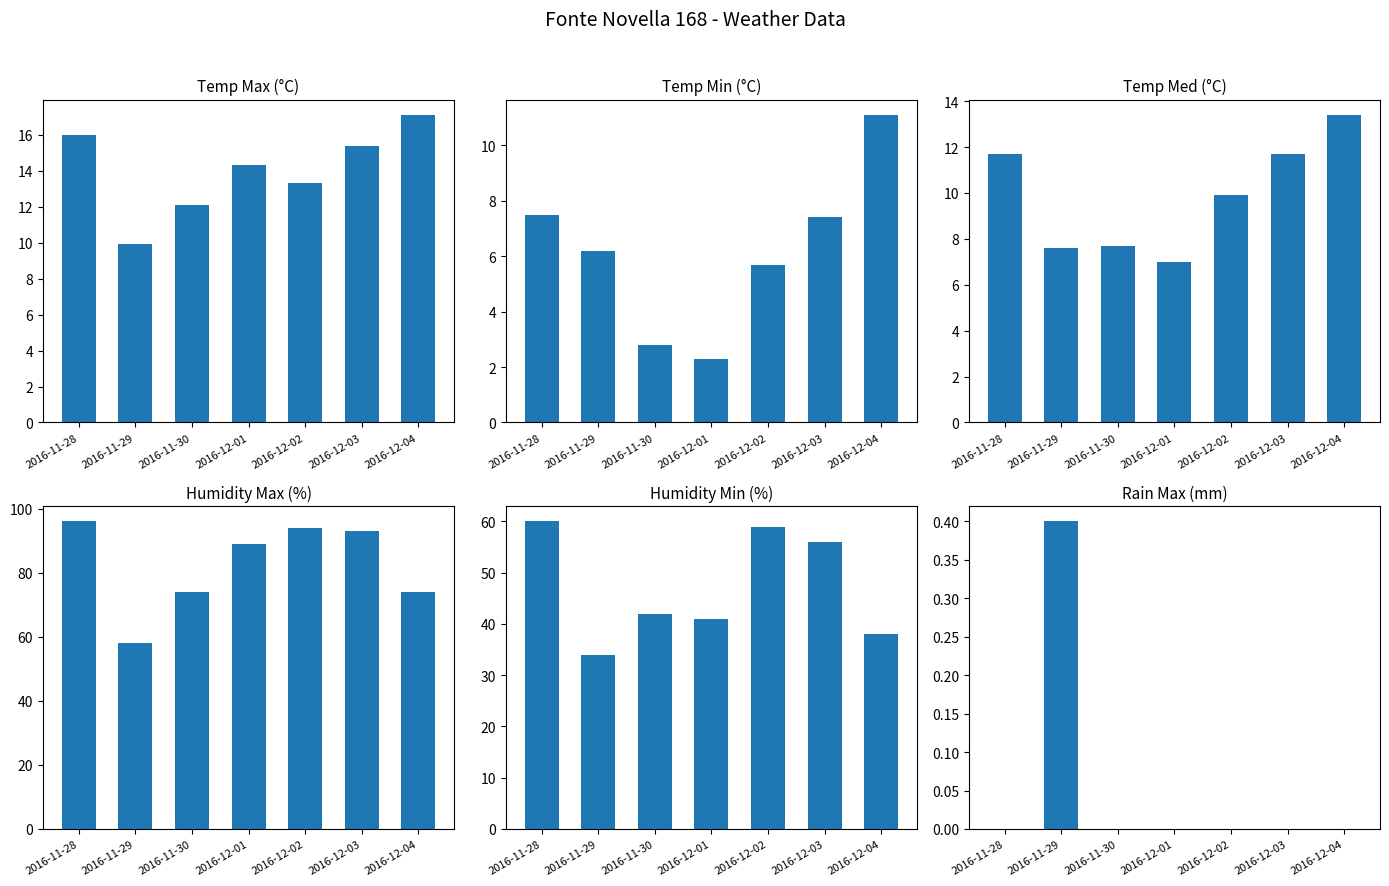

How many categories are shown in the chart?

7